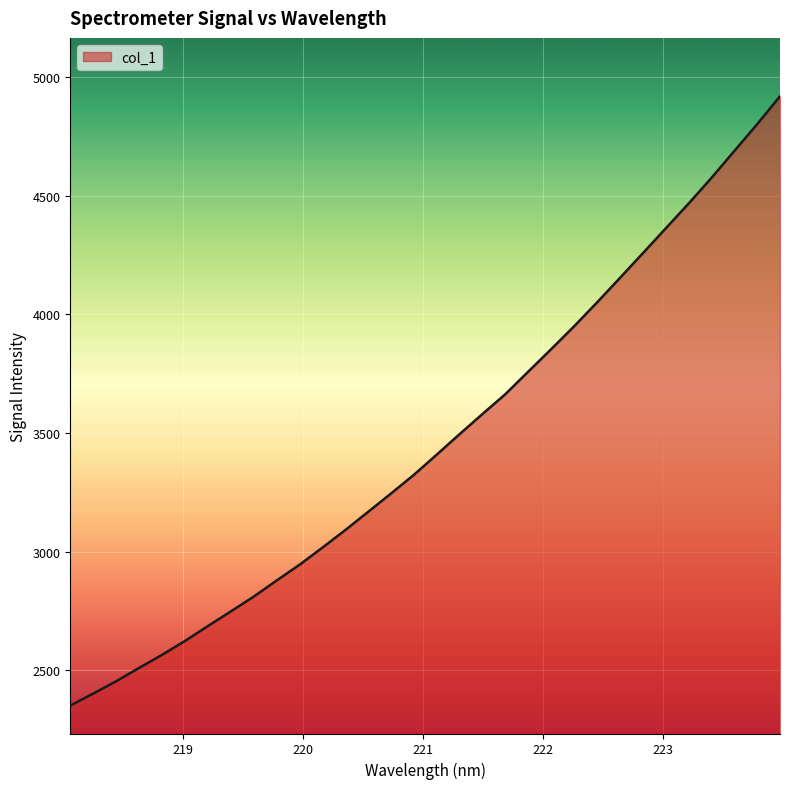

What is the smallest value displayed?

2351.0